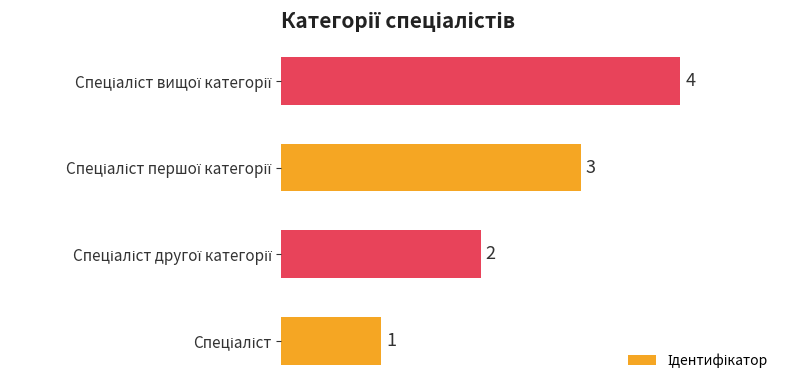

What is the sum of all values?

10